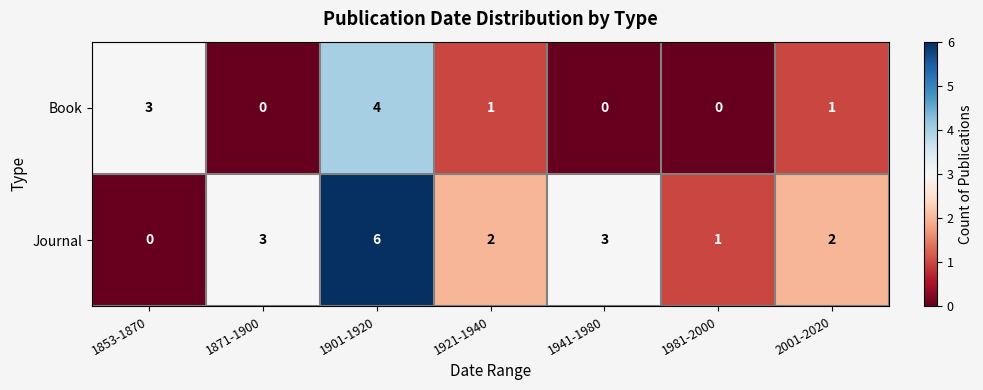

How many Journal values are between 1 and 3?

5